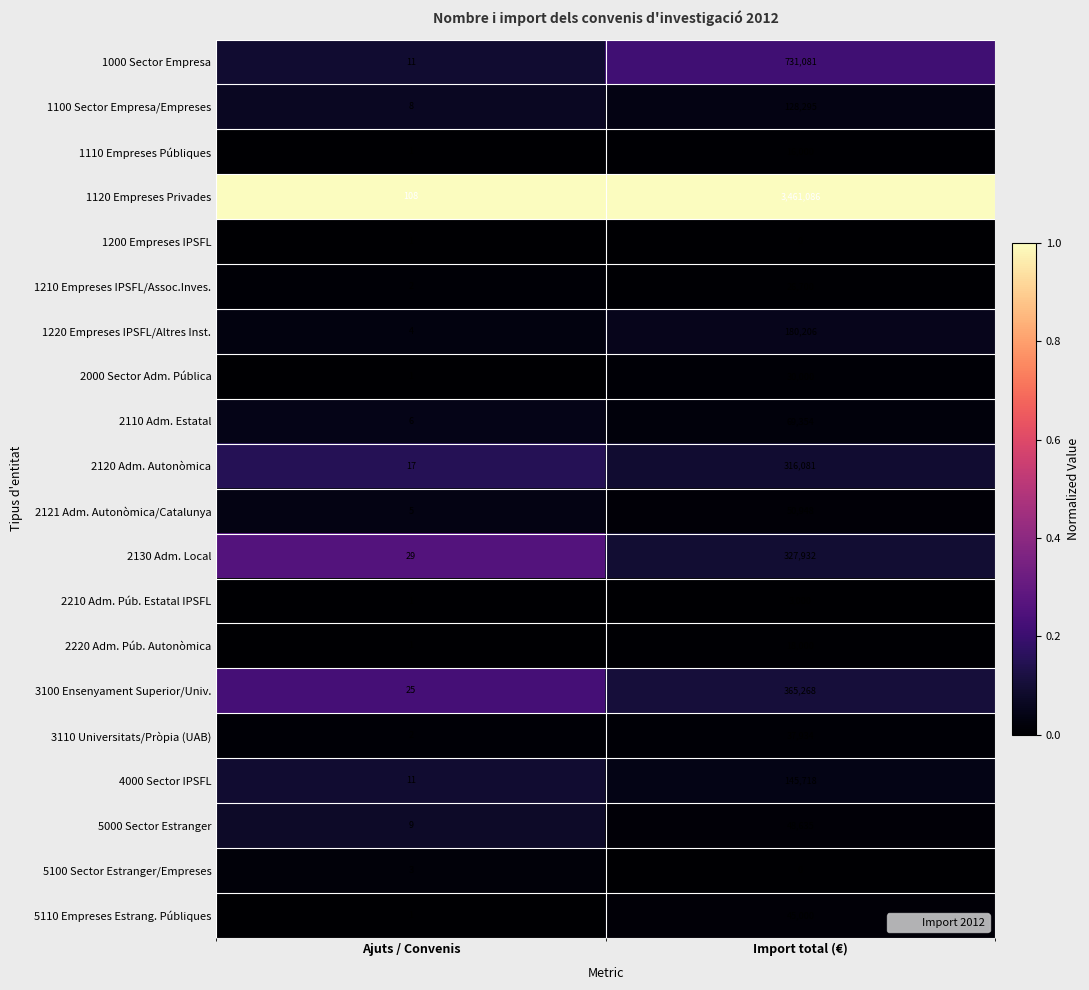

At which category is the sum across all series the highest?

Import total (€)